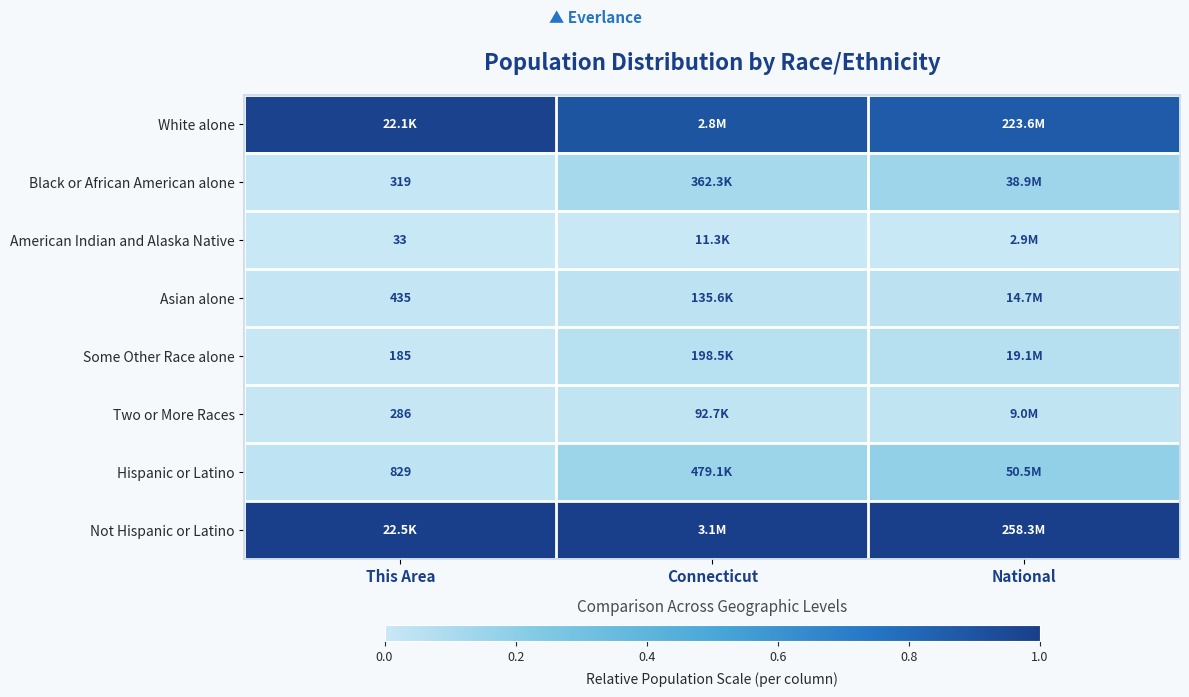

Where is Some Other Race alone nearest to the value 0?

This Area